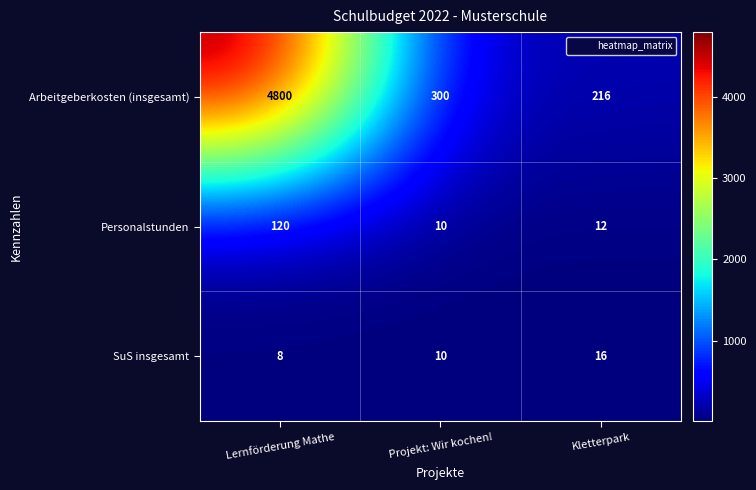

Where is Arbeitgeberkosten (insgesamt) nearest to the value 2508?

Projekt: Wir kochen!